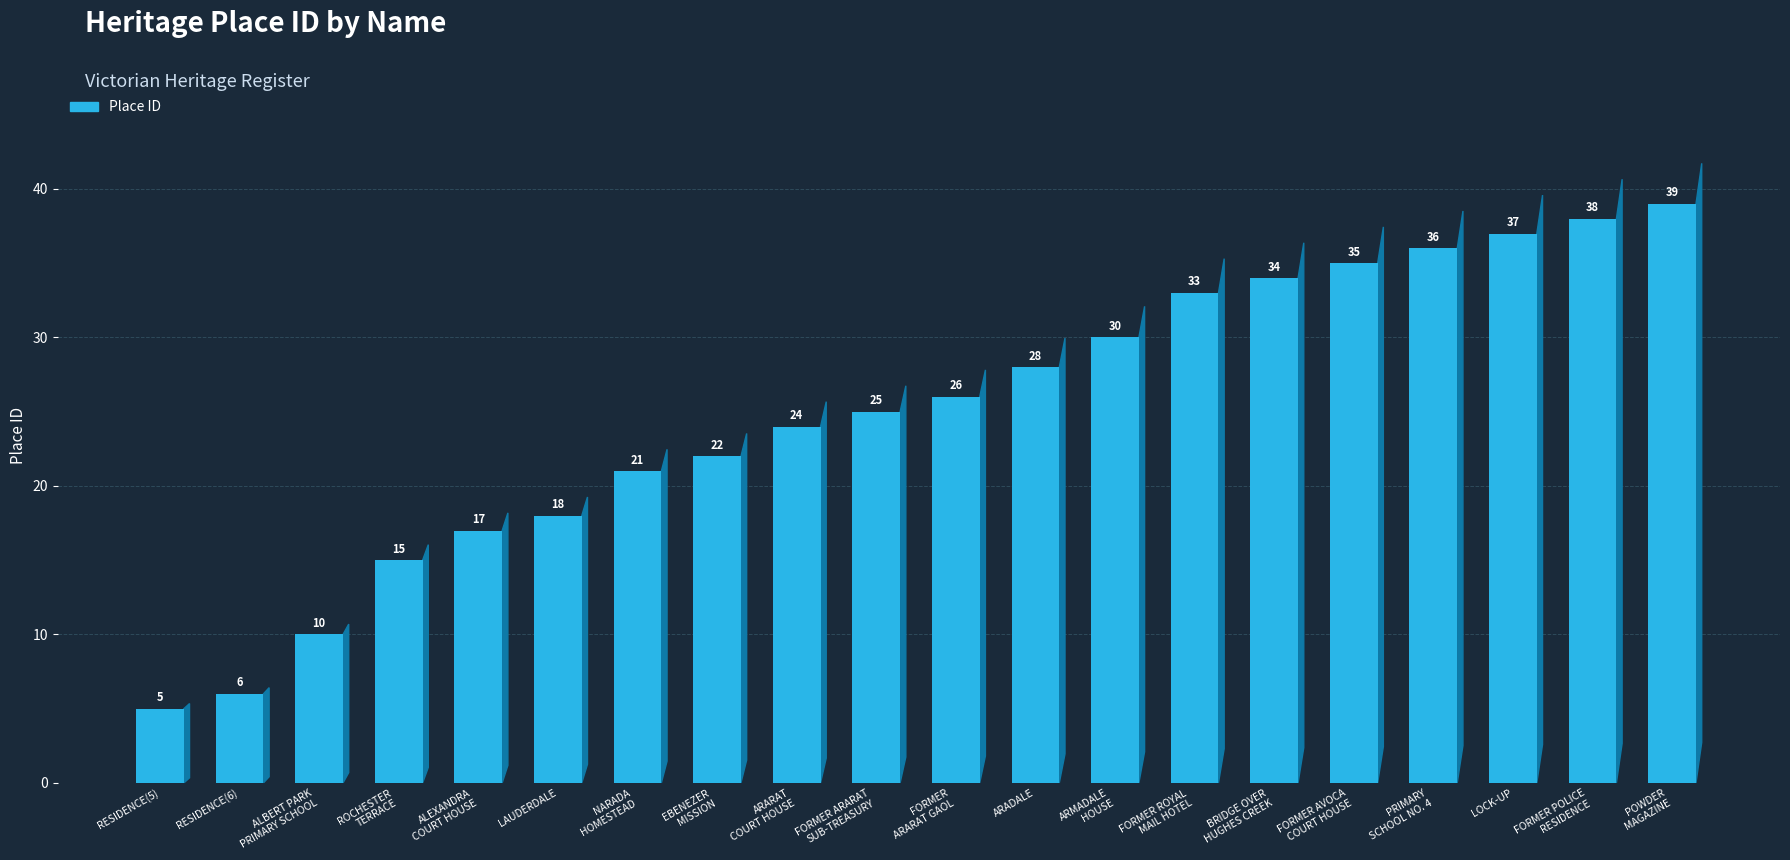

Count the number of data series in this chart.

1